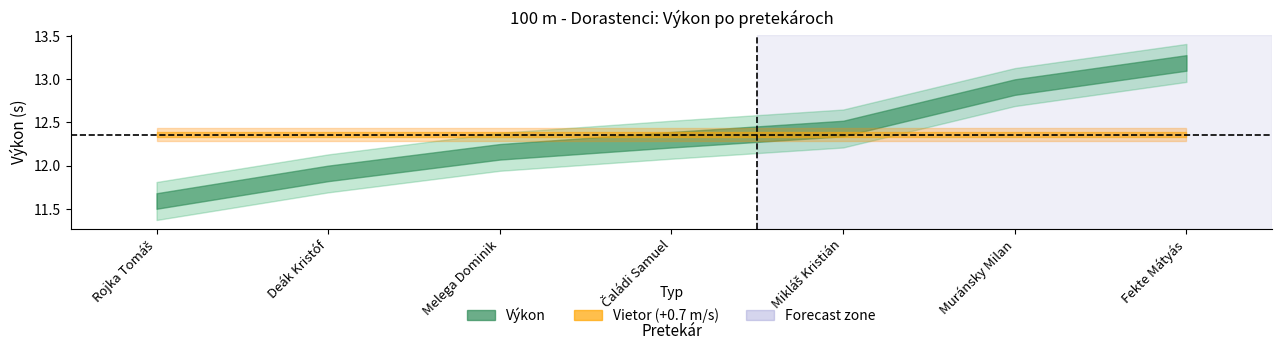

Read the Vietor value at Čaládi Samuel.

0.7